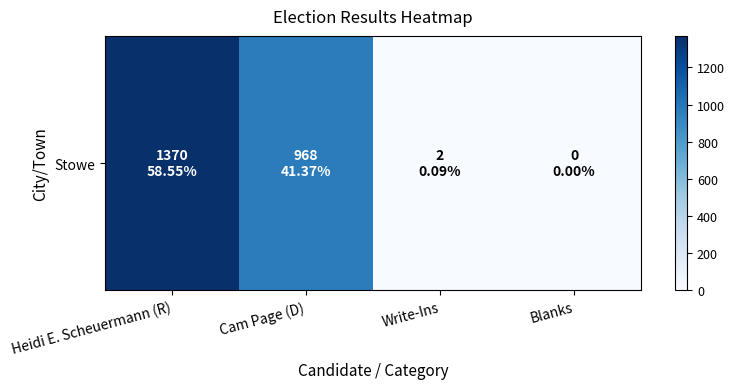

What is the sum of all values?

2340